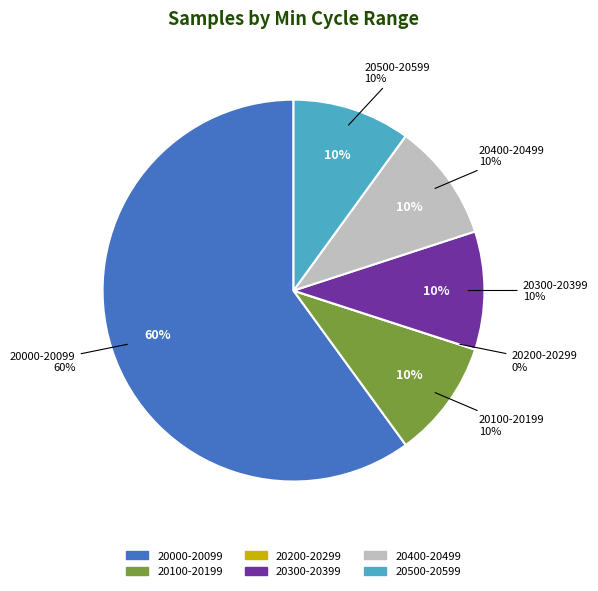

The 28-20051 slice represents 23% of the pie. True or false?

False